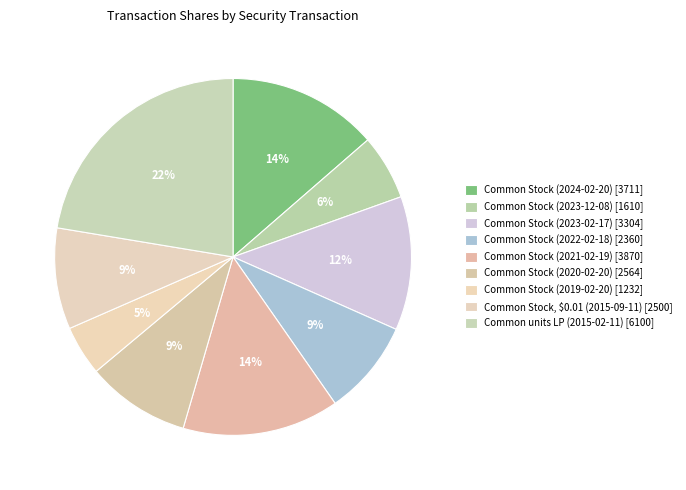

To the nearest percent, what is the difference between the largest and smallest slice percentages?

18%